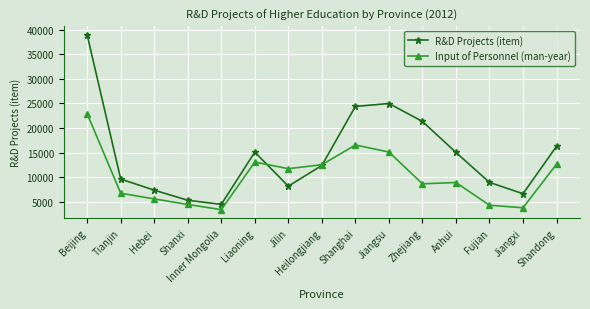

What is the difference between the maximum and second lowest values in the R&D Projects (item) series?

33584.0